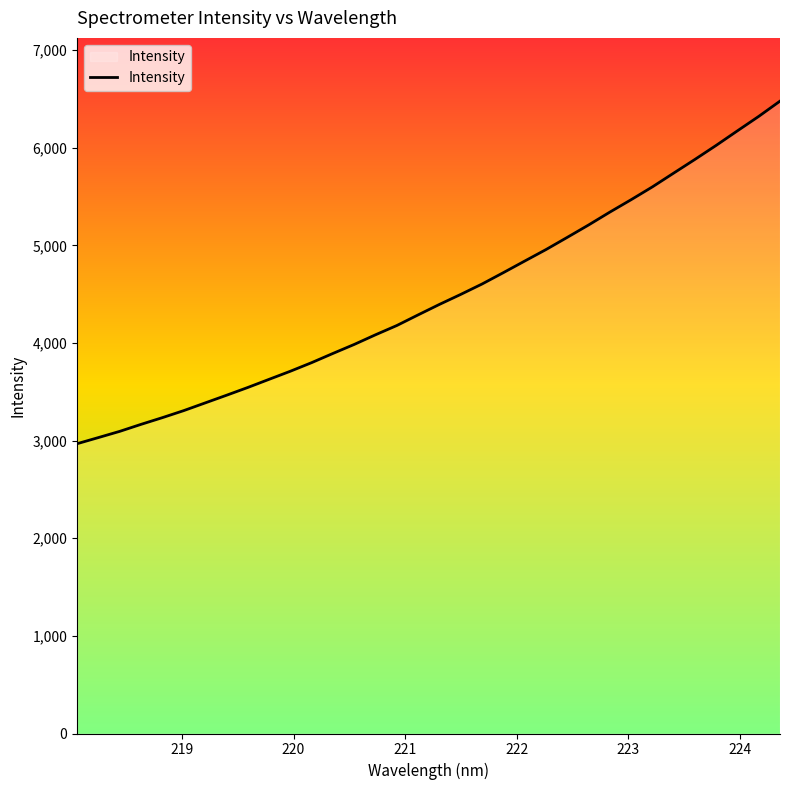

What is the difference between the maximum and minimum values?

3509.1